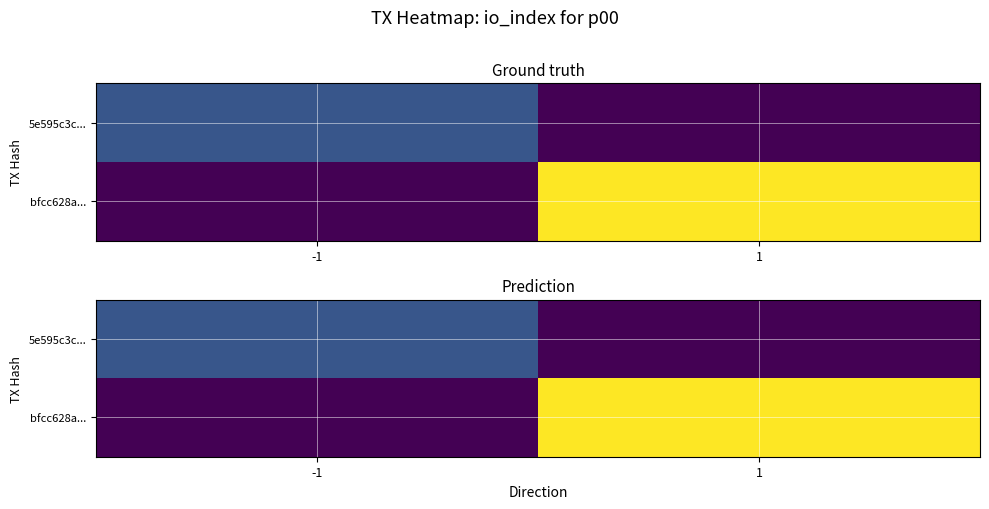

Rank the series at 1 from lowest to highest value.

5e595c3c..., bfcc628a...